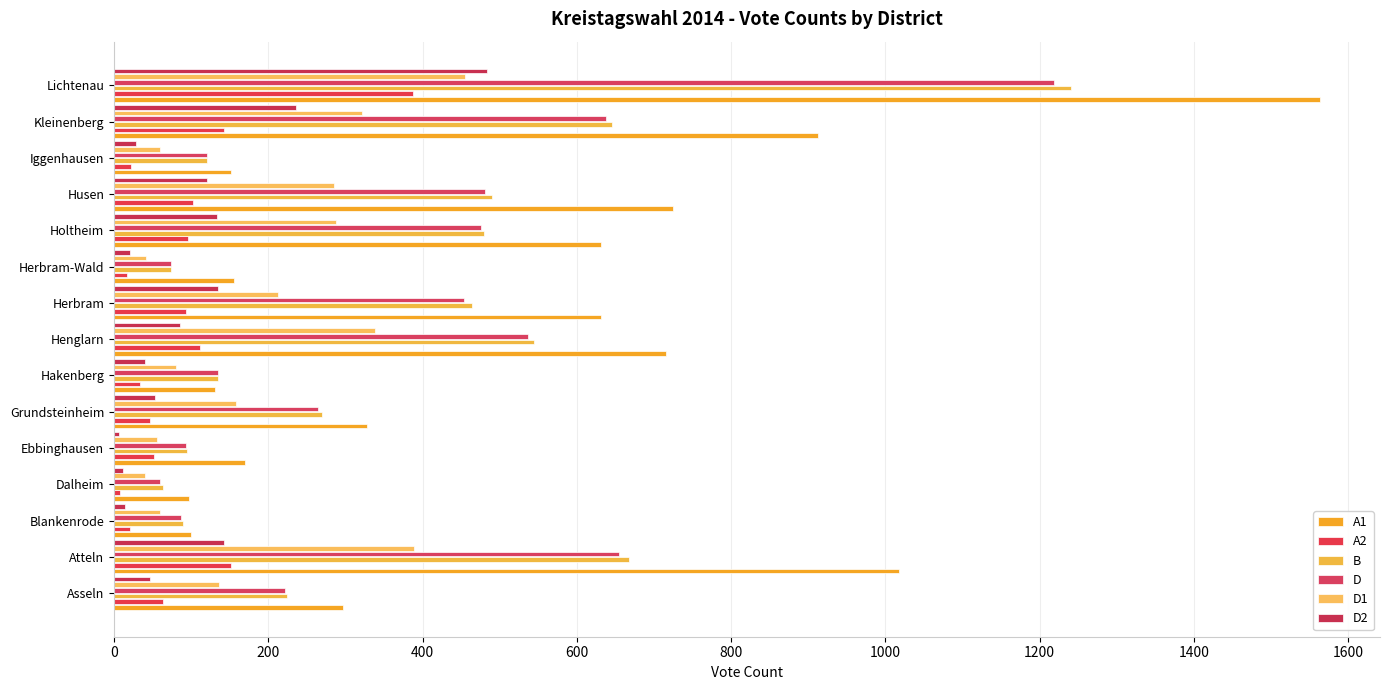

How many data points does each series have?

15